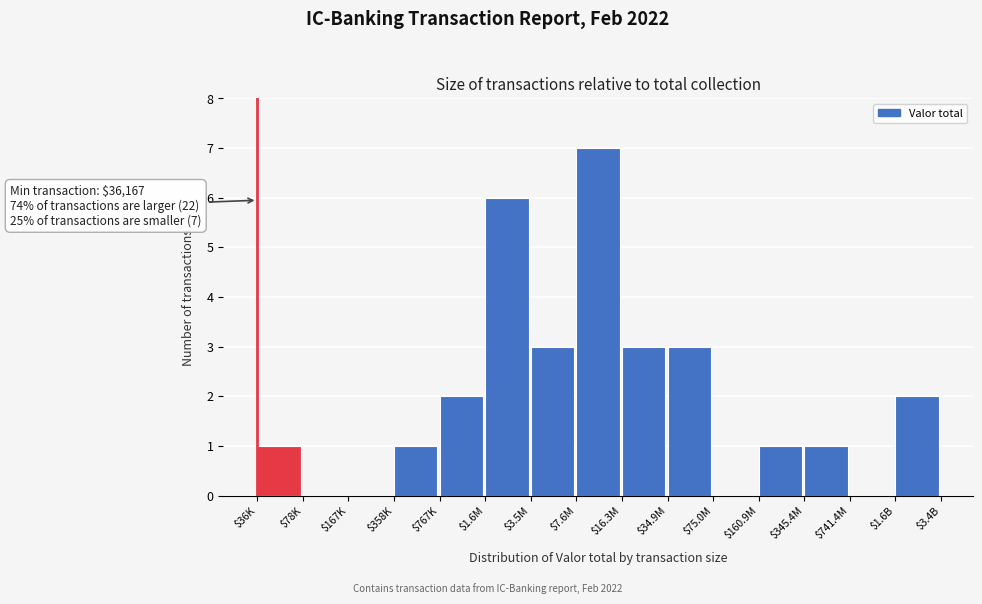

Which label corresponds to the largest value in the chart?

$7.6M